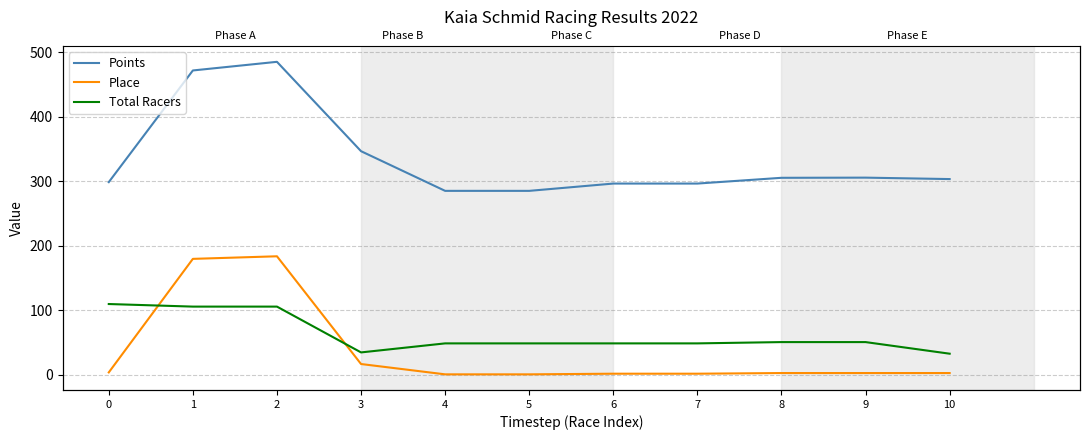

The value of Points at 7 is 296.7. True or false?

True